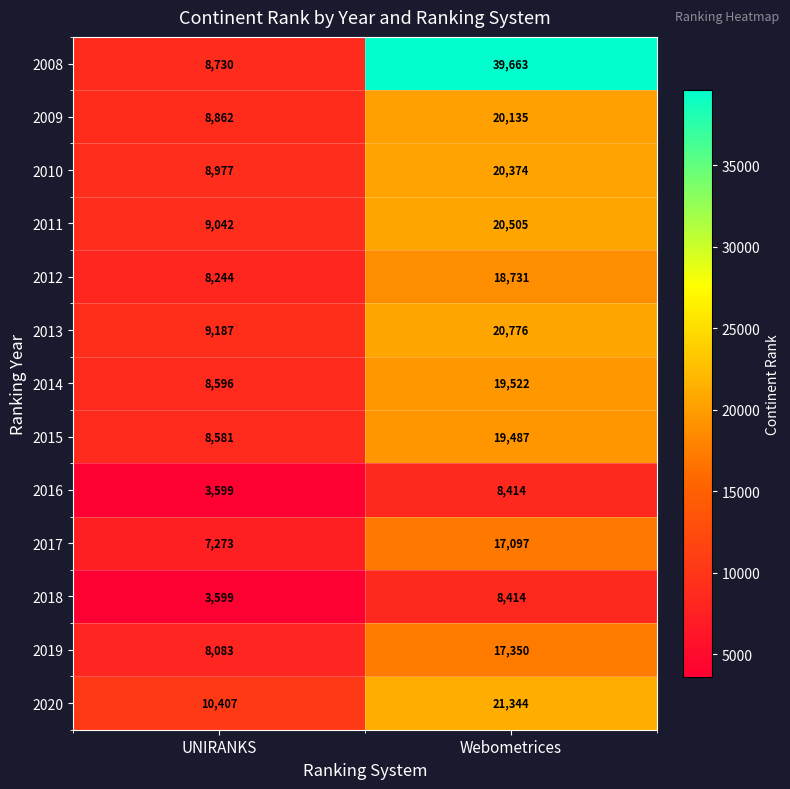

What is the average value of the 2011 series?

14774